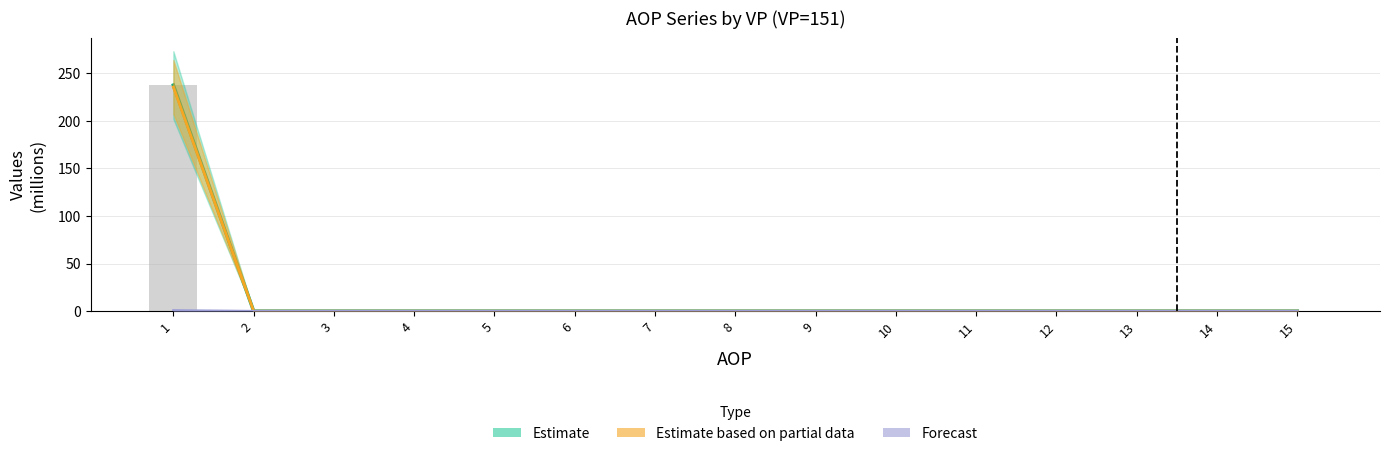

What is the average value?

15.8